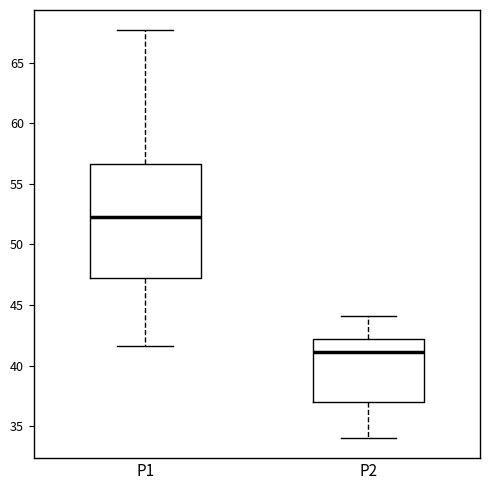

Where does the median line of the box for P1 sit on the y-axis? The values are not printed on the chart, so give them approximately, as read against the axis.

52.5